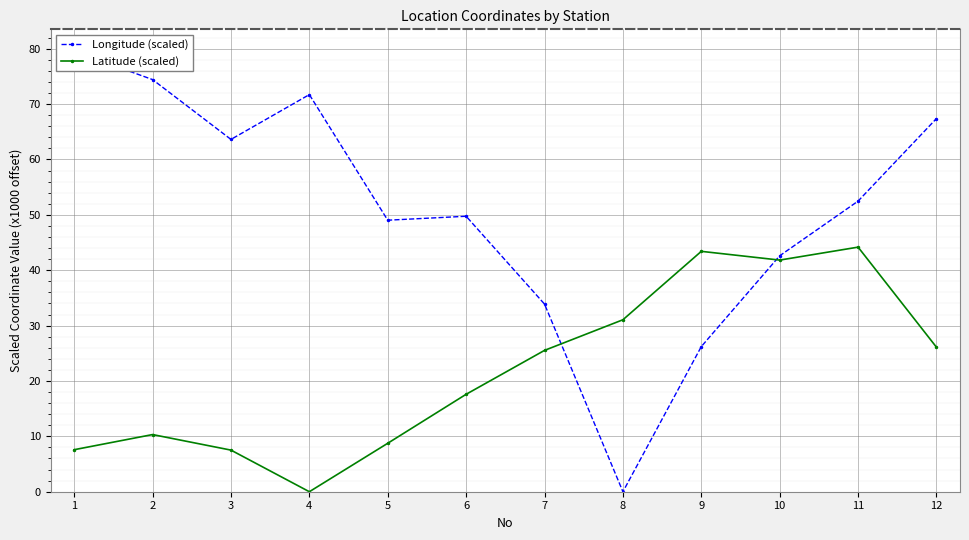

Rank the series at 11 from highest to lowest value.

Longitude (scaled), Latitude (scaled)